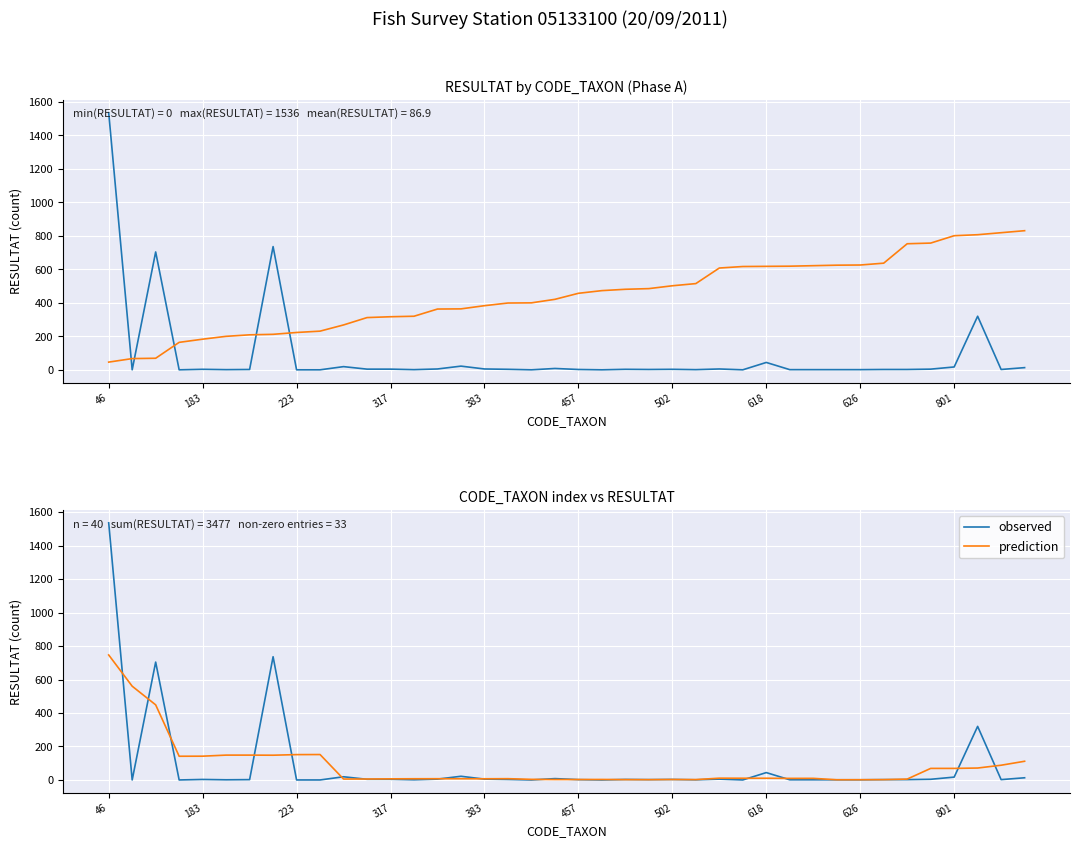

True or false: RESULTAT and observed intersect in this chart.

False